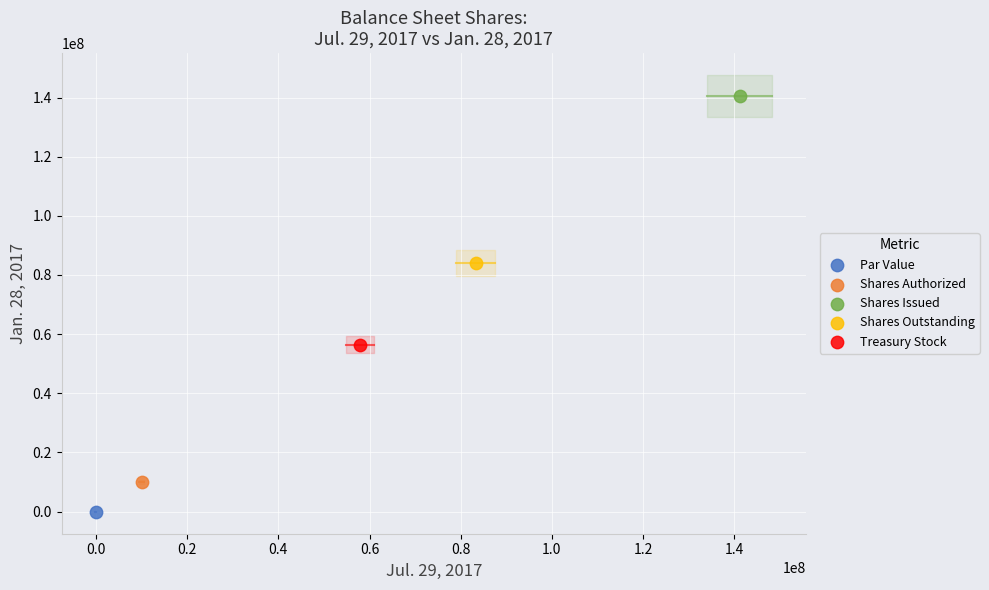

Which series contains the highest Y value?

Shares Issued